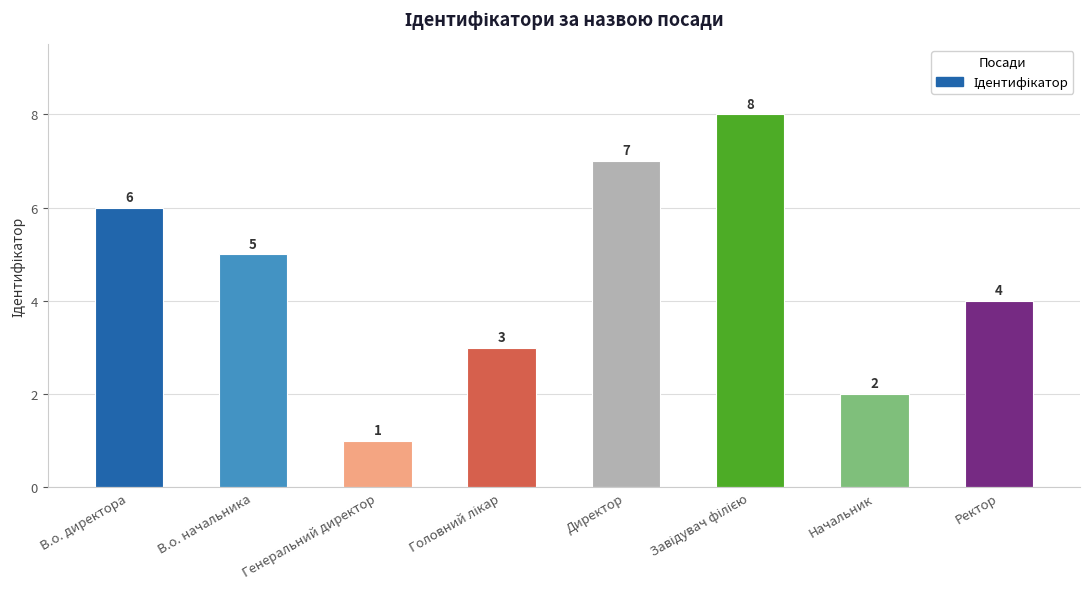

What is the label of the 2nd bar from the right?

Начальник